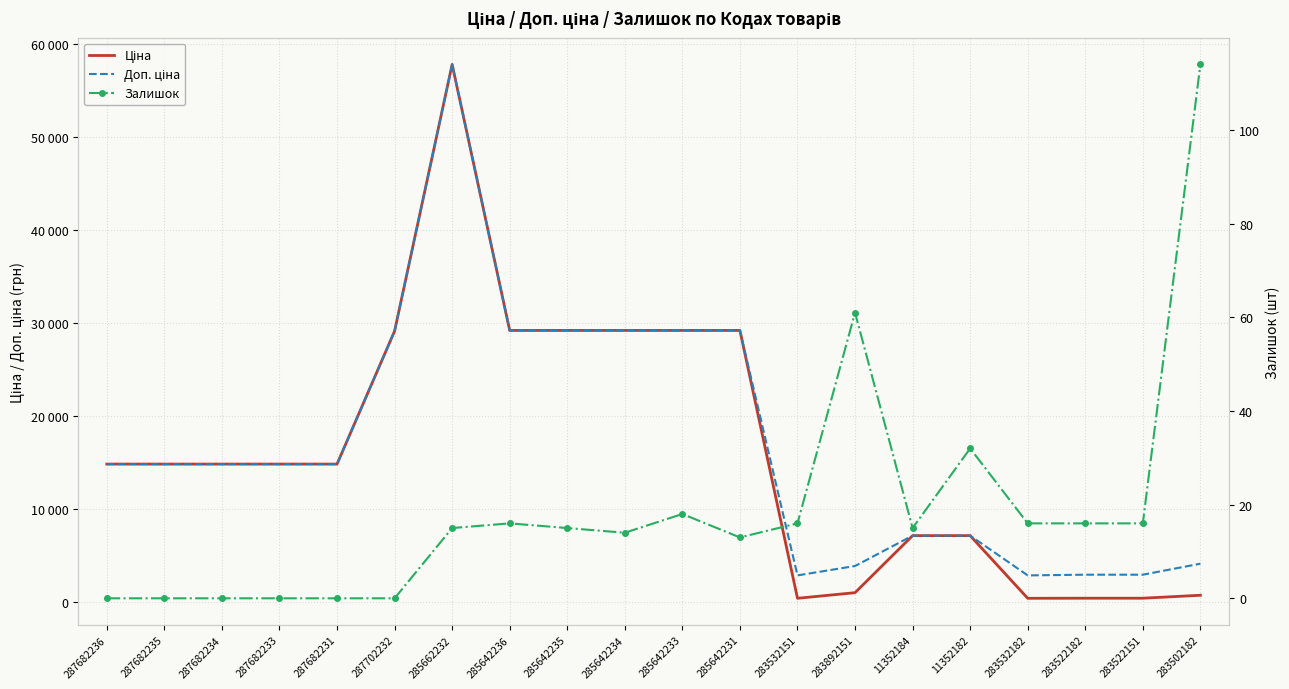

True or false: Залишок and Доп. ціна intersect in this chart.

False